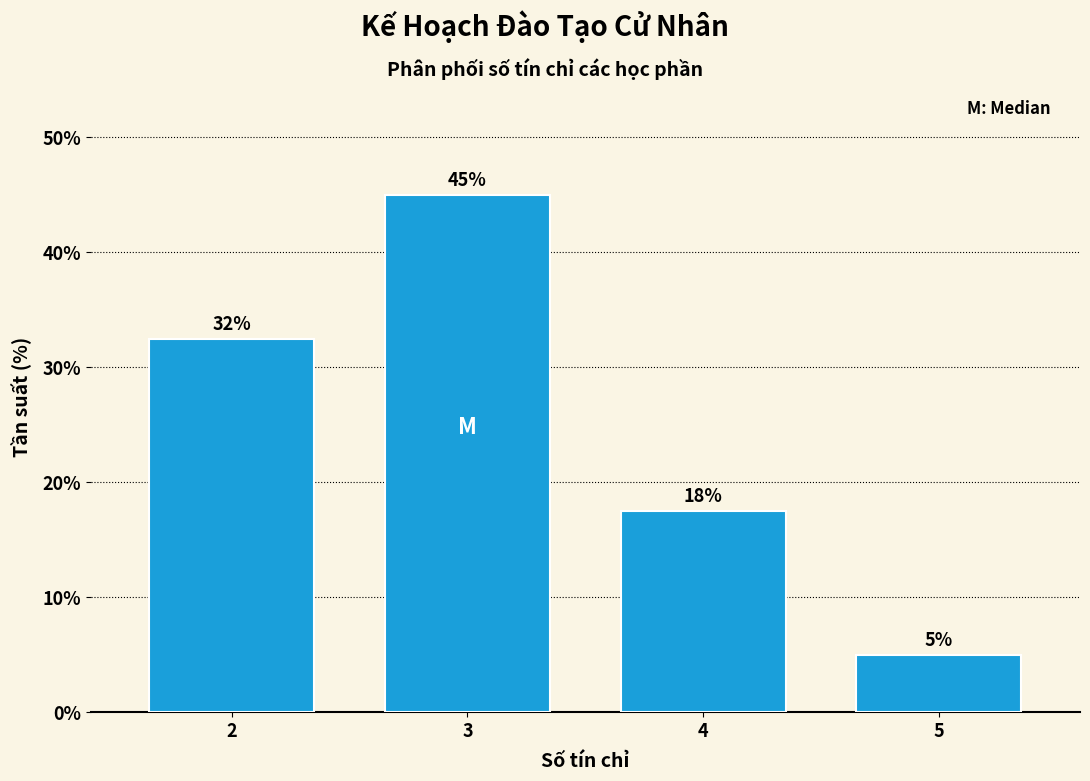

Is it true that the value at 4 is 4.9?

False